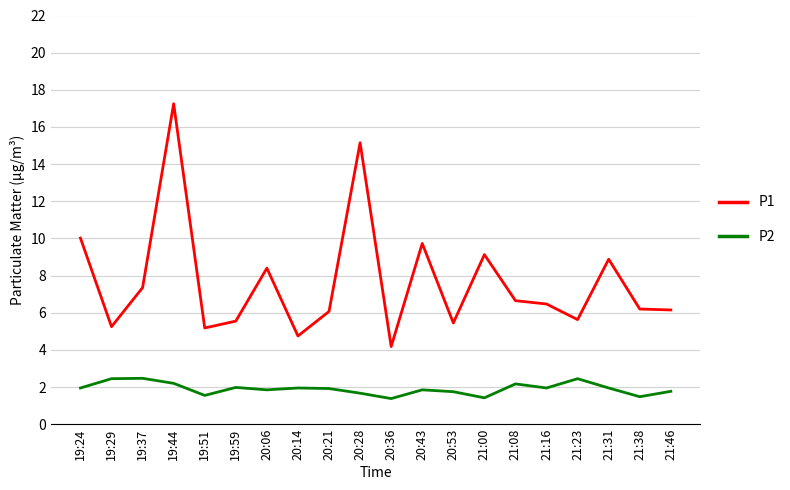

The value of P2 at 21:38 is 2.4. True or false?

False